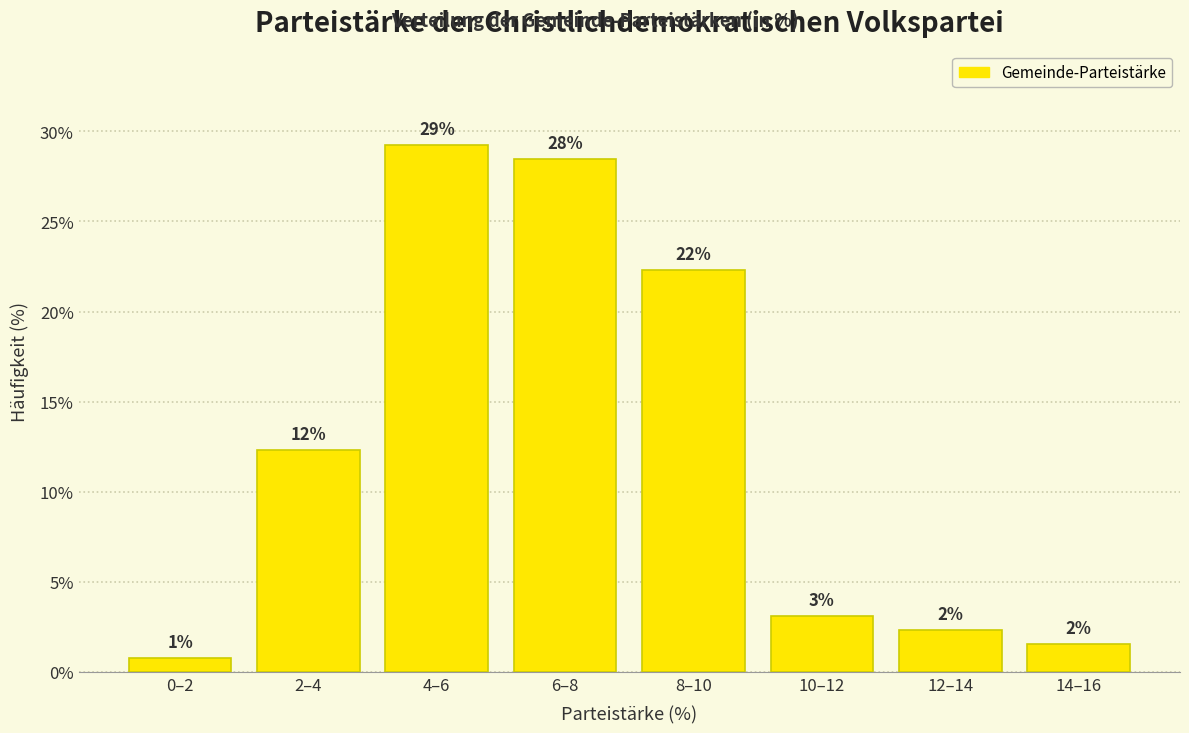

How many bars are there in total?

8